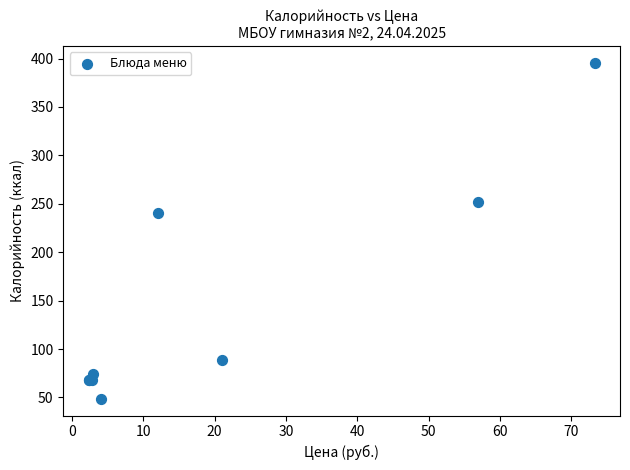

What Y value in the scatter plot is closest to 222?

240.1